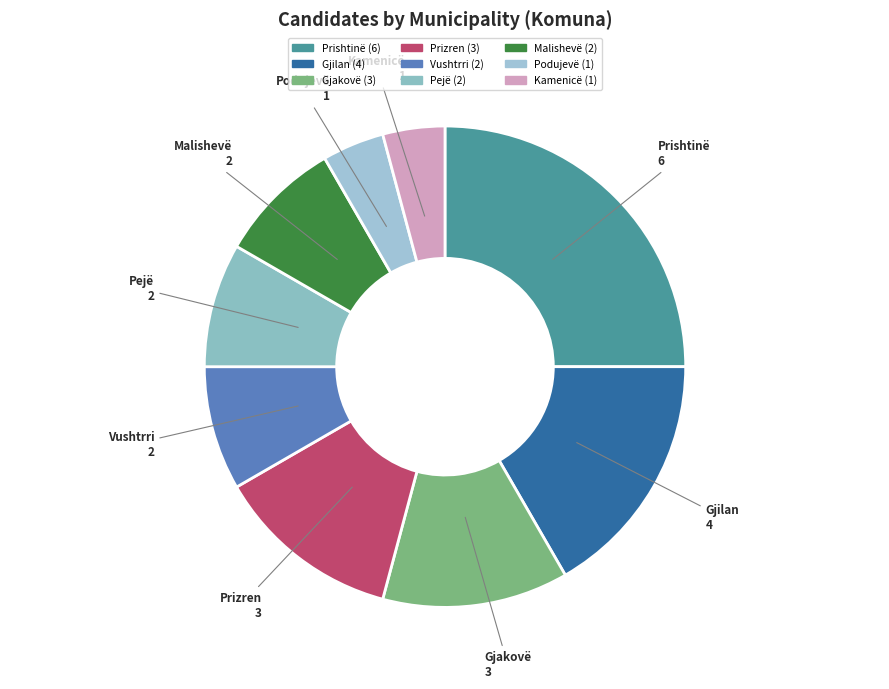

The Gjilan slice represents 25% of the pie. True or false?

False